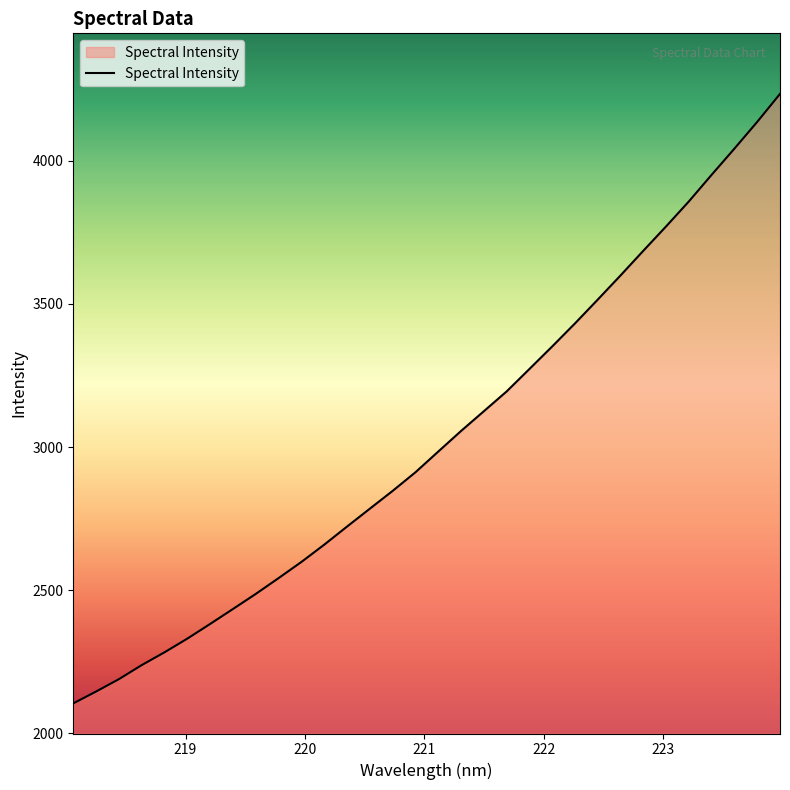

What is the greatest value displayed?

4233.9